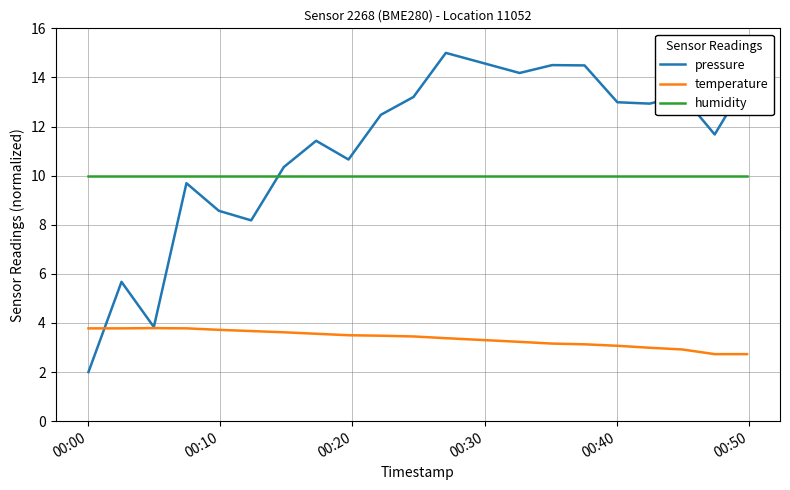

True or false: temperature and humidity cross at least once.

False